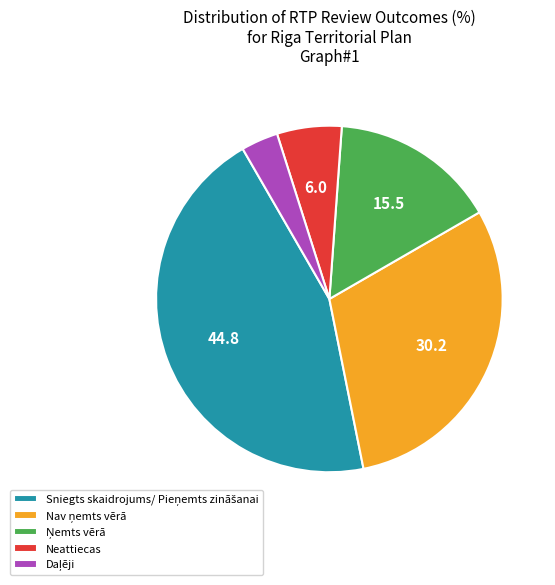

How many slices are in this pie chart?

5